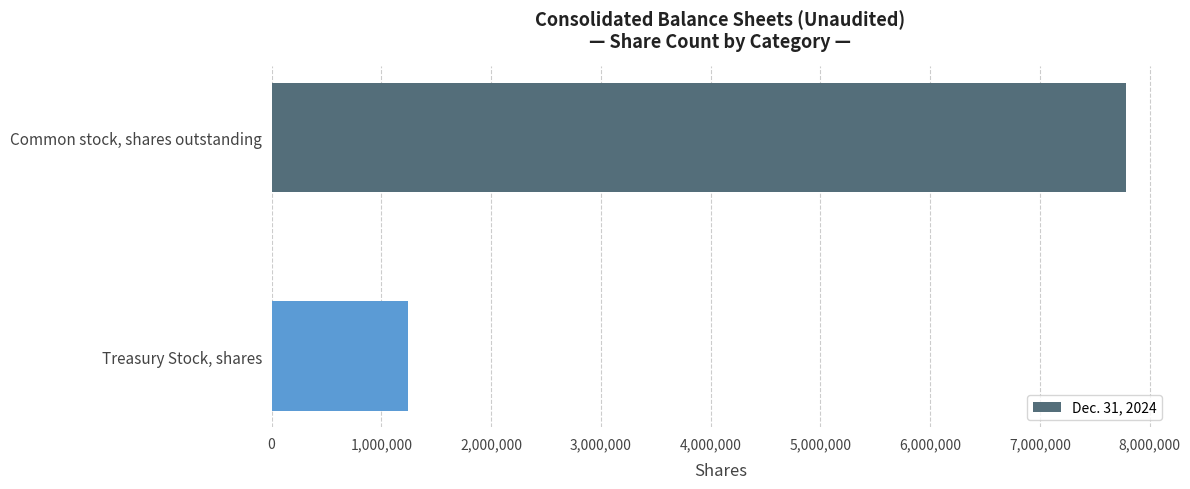

True or false: the data shows 7786679 at Common stock, shares outstanding.

True